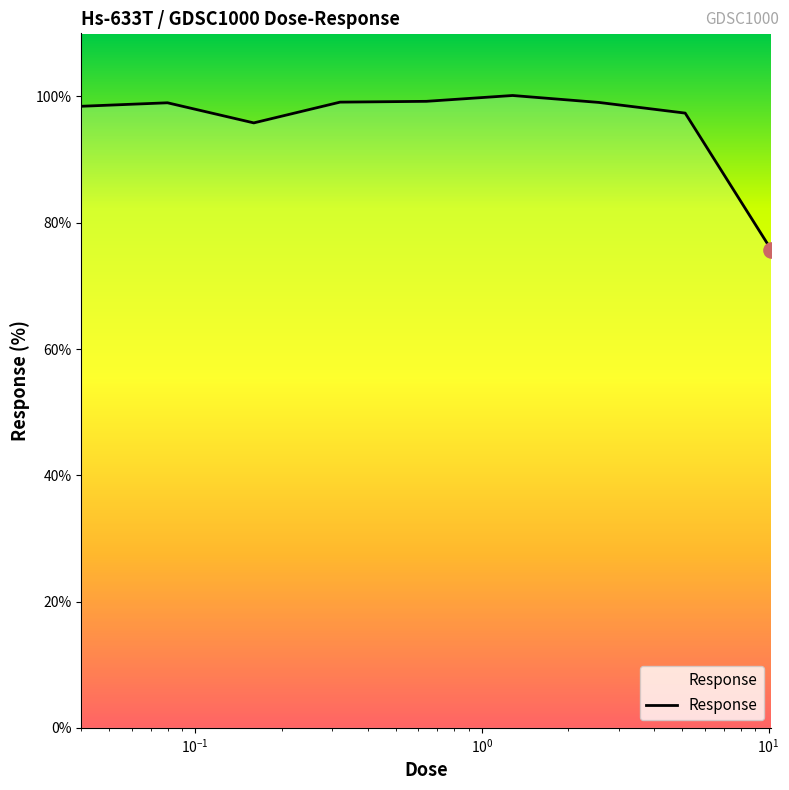

What is the maximum value shown in the chart?

100.2